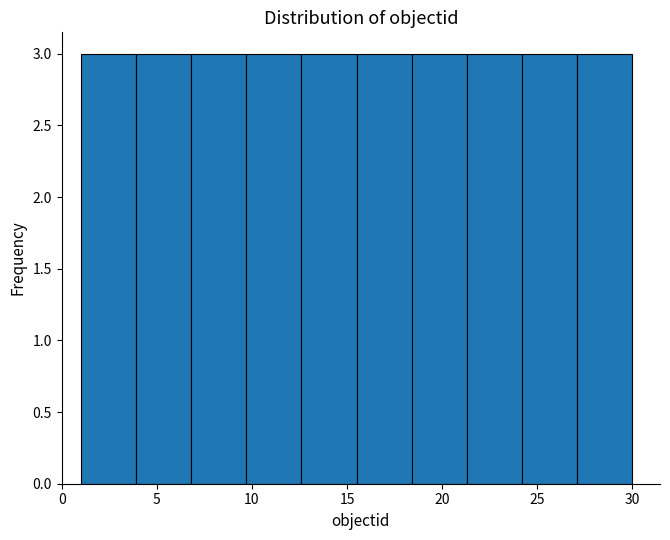

Reading left to right, transcribe this chart: for each bar, give the range it covers on the x-axis and its height. Neither the bar edges nor the heights are printed on the chart, so give them approximately, as read against the axes.

1.0 to 3.9: 3
3.9 to 6.8: 3
6.8 to 9.7: 3
9.7 to 12.6: 3
12.6 to 15.5: 3
15.5 to 18.4: 3
18.4 to 21.3: 3
21.3 to 24.2: 3
24.2 to 27.1: 3
27.1 to 30.0: 3